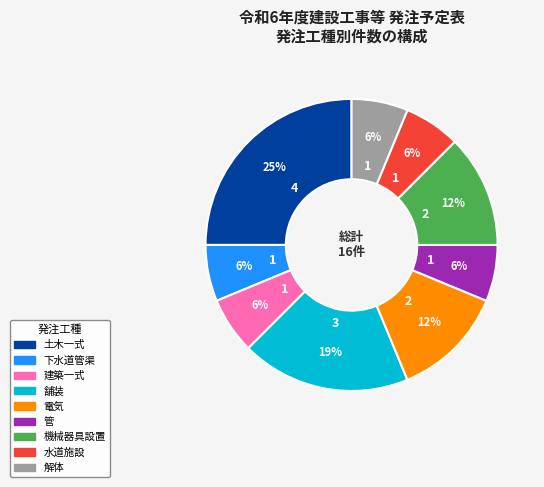

How many slices are in this pie chart?

9